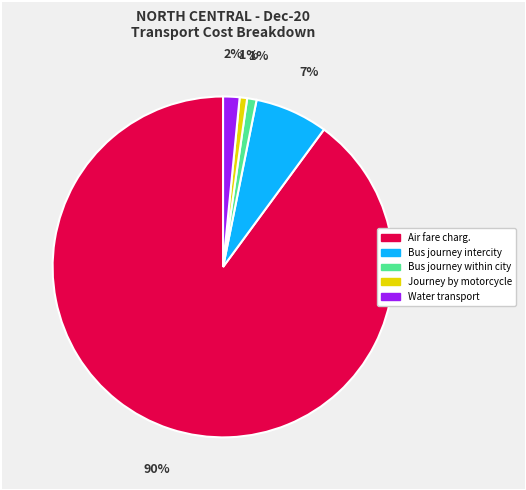

True or false: Water transport accounts for 2% of the total.

True